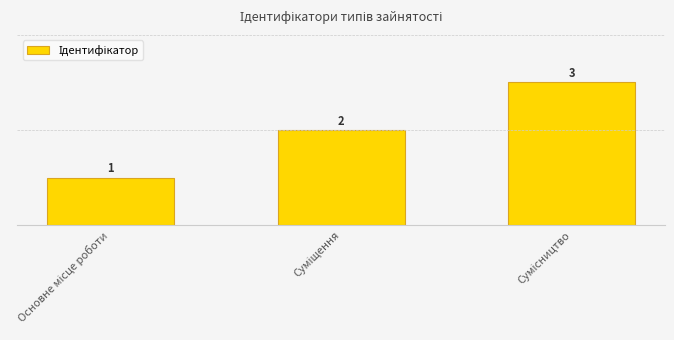

How many values are between 1 and 3?

3